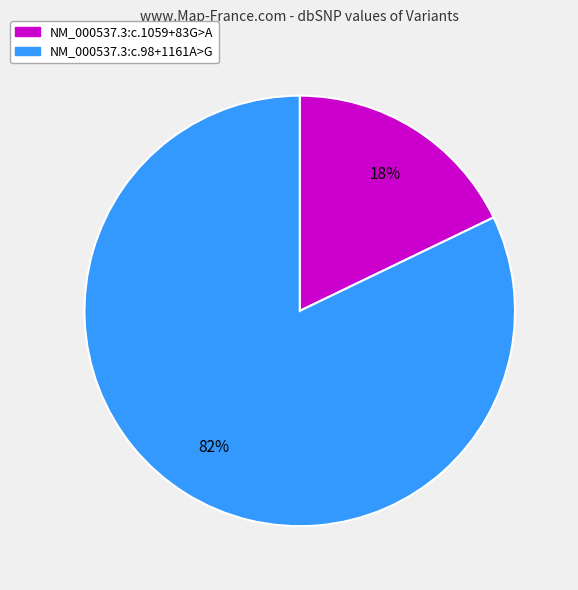

Which category has the biggest portion of the pie?

NM_000537.3:c.98+1161A>G